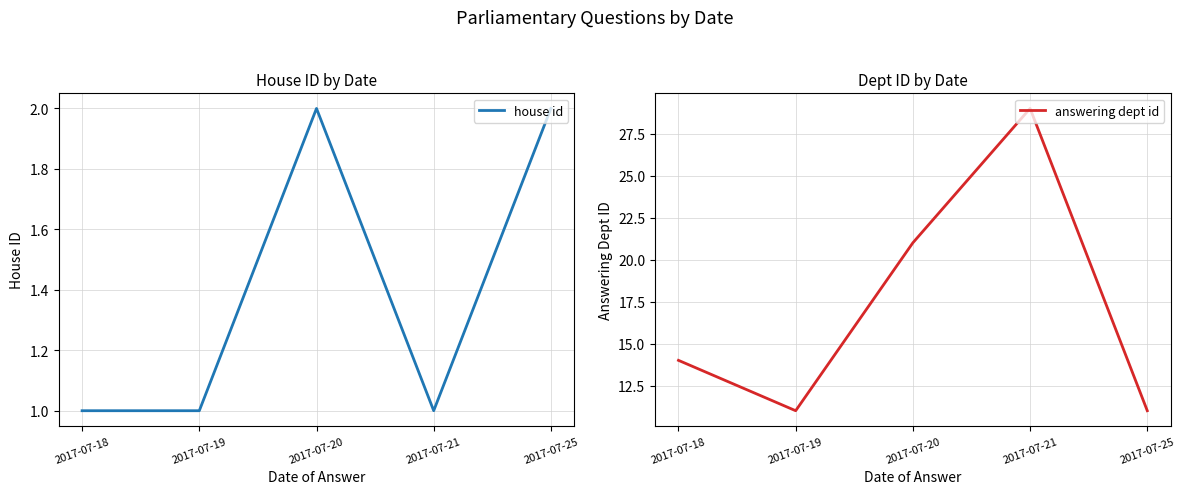

What is the difference between the house id values at 2017-07-19 and 2017-07-20?

1